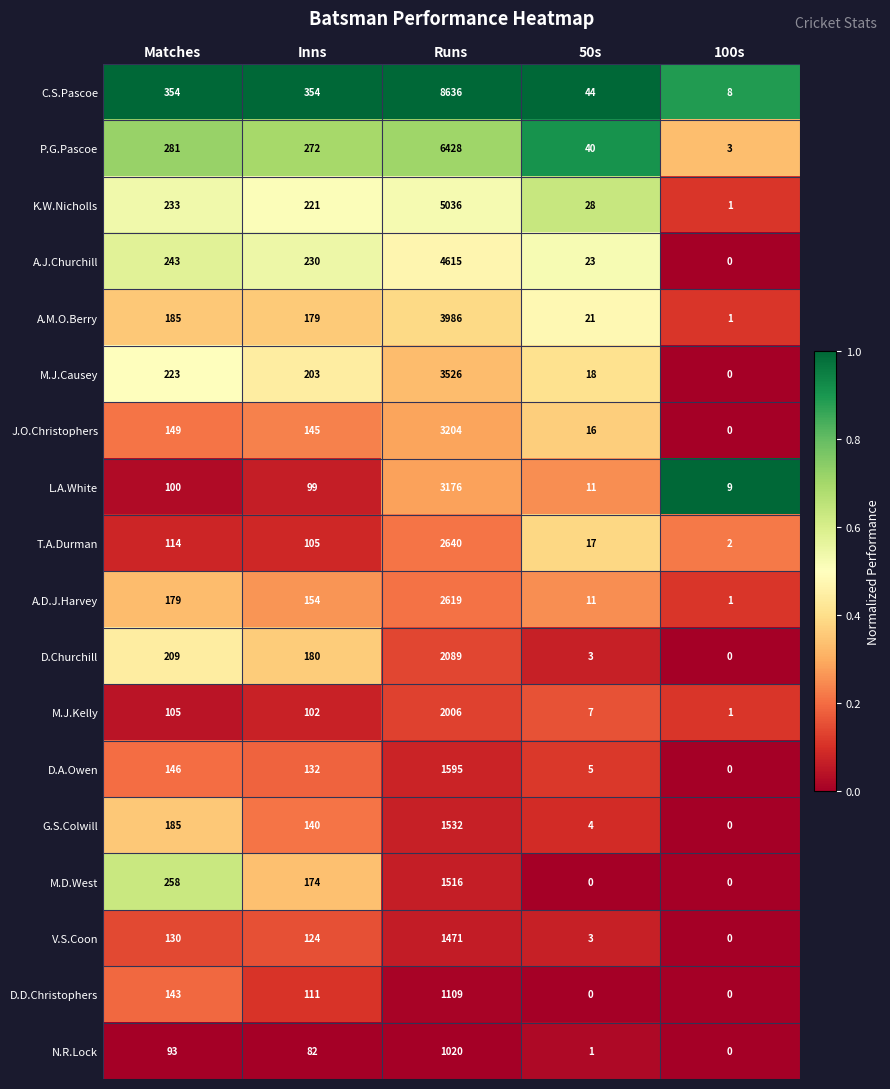

What is the difference between the highest and lowest values at Inns?

272